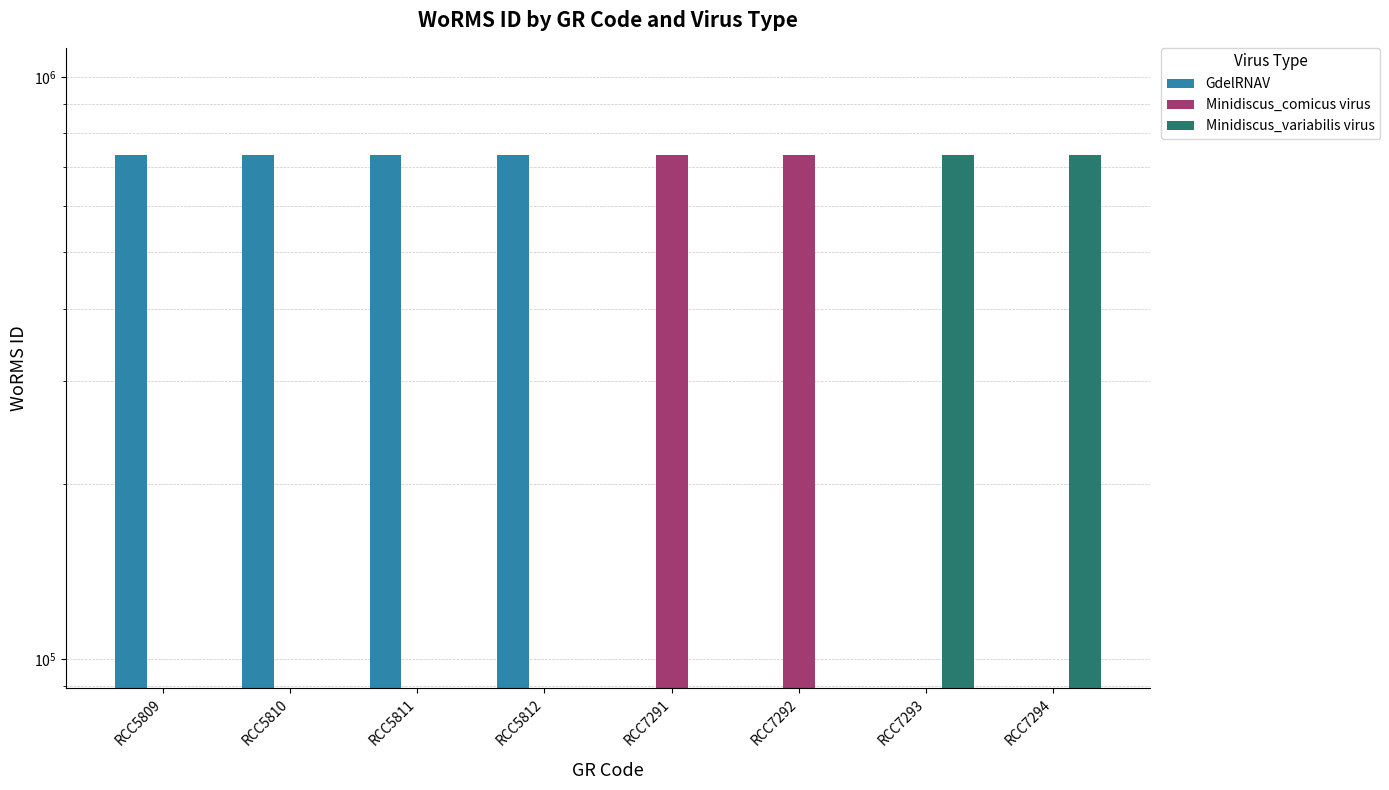

What is the difference between the highest and lowest values at RCC5812?

734219